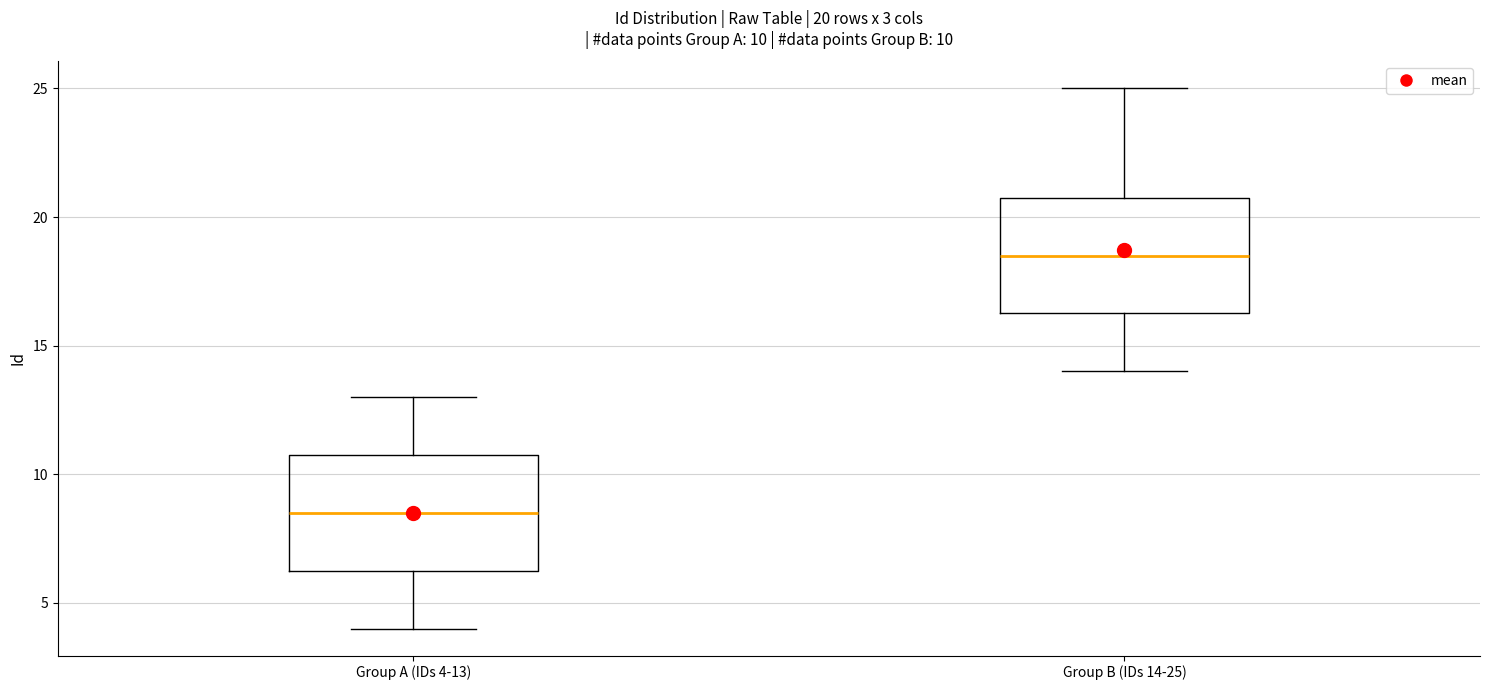

Which box's median line is the lowest?

Group A (IDs 4-13)